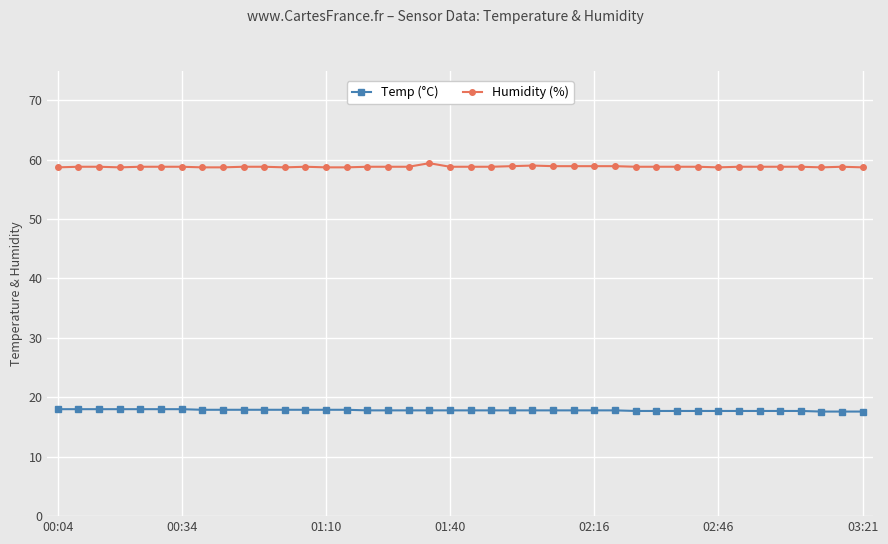

What is the value of the Temp (°C) point at the 11th from the left?

17.9